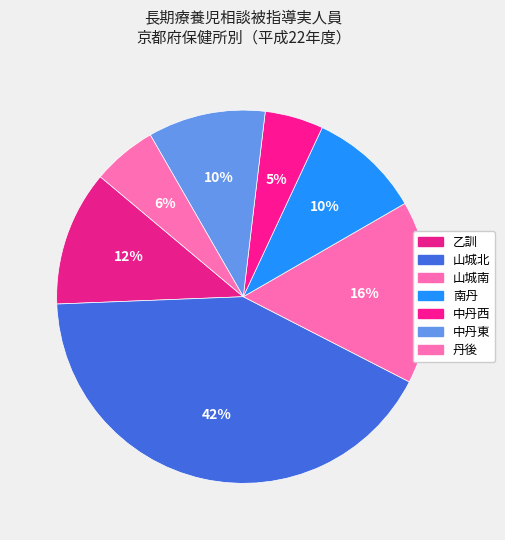

How many segments does this pie chart have?

7